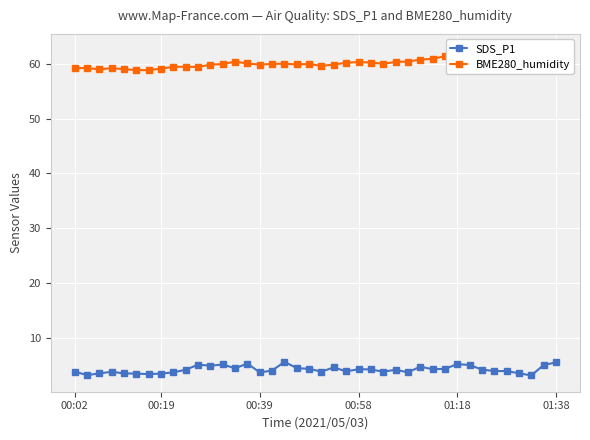

What is the difference between the maximum and minimum values in the SDS_P1 series?

2.5